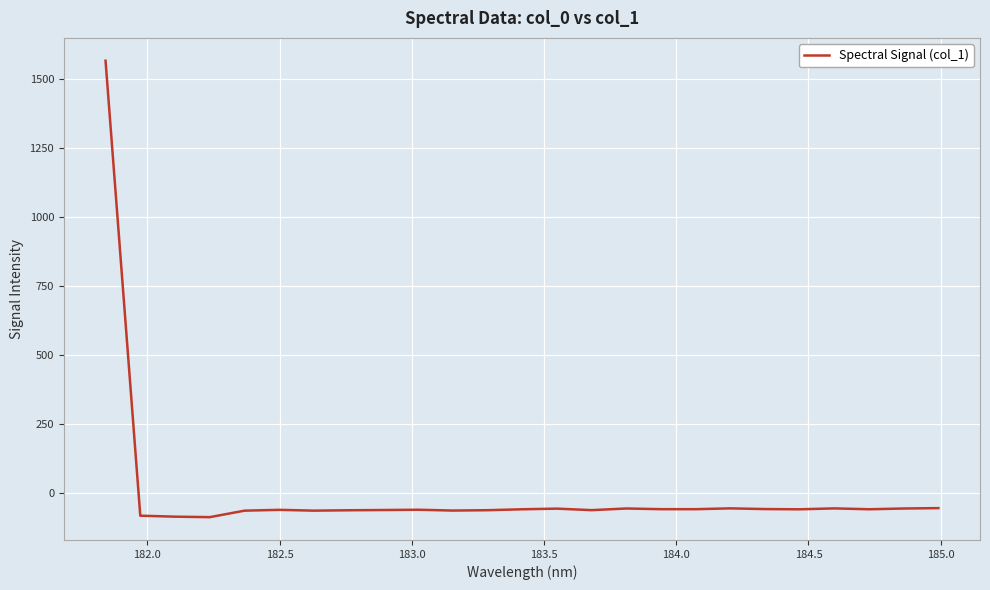

What is the smallest value displayed?

-86.5